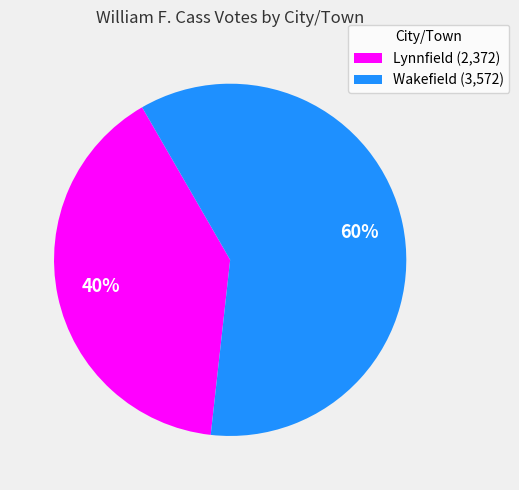

What percentage is the Wakefield slice, to the nearest percent?

60%